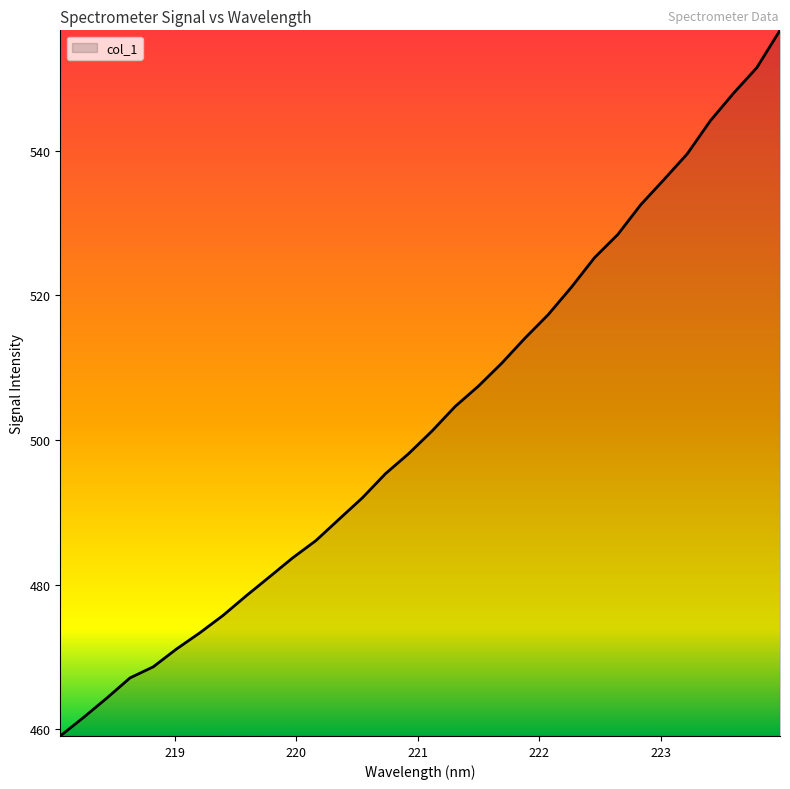

Count the number of categories in the chart.

32